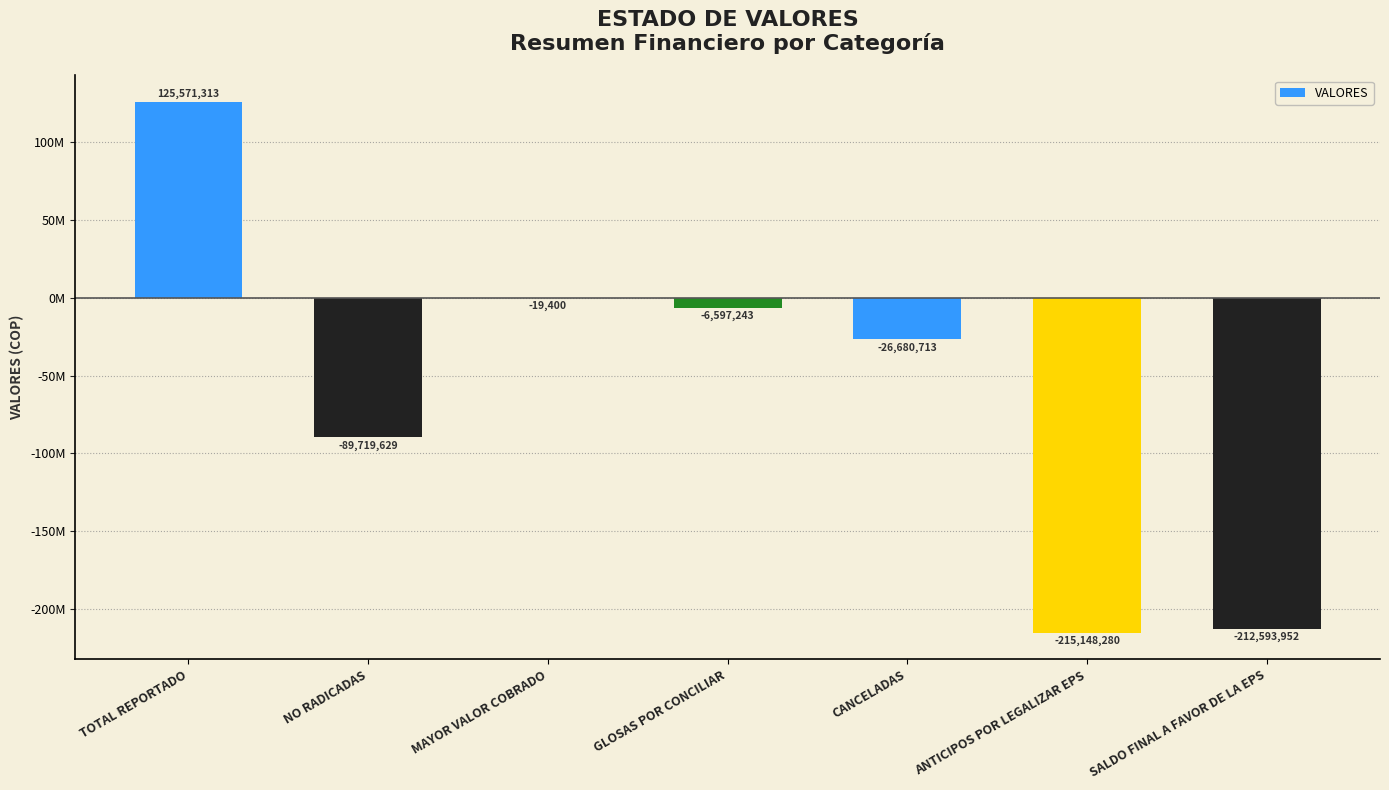

List the labels in order of value, largest first.

TOTAL REPORTADO, MAYOR VALOR COBRADO, GLOSAS POR CONCILIAR, CANCELADAS, NO RADICADAS, SALDO FINAL A FAVOR DE LA EPS, ANTICIPOS POR LEGALIZAR EPS